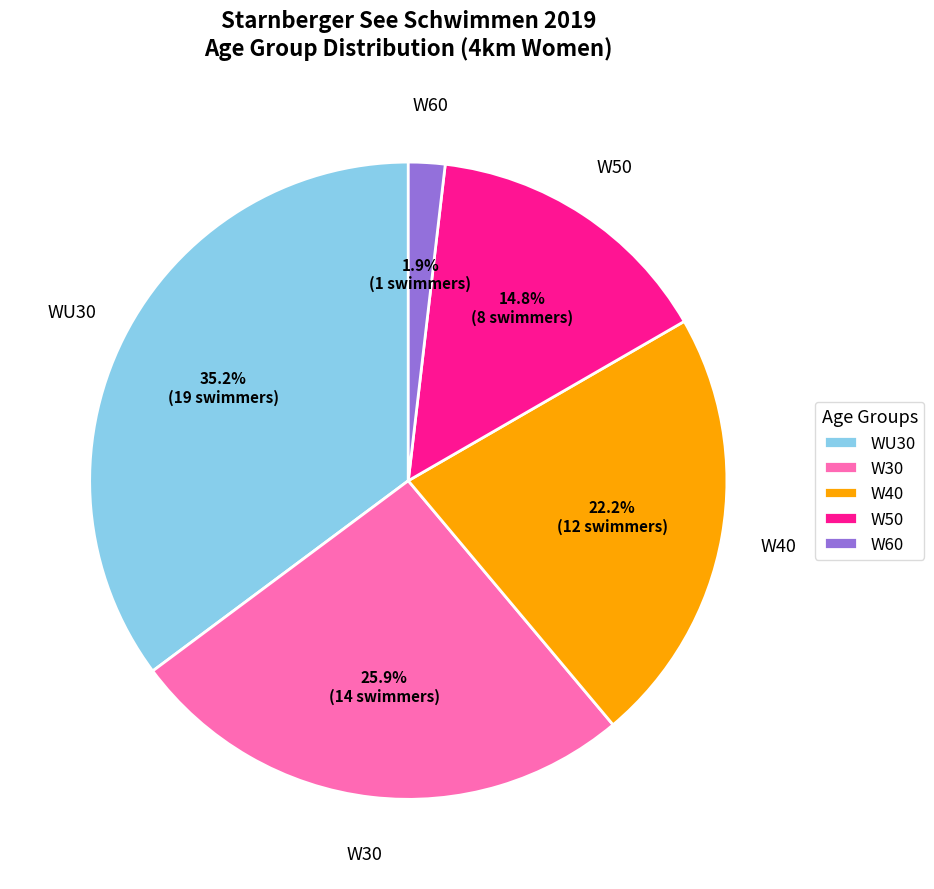

Rank the categories by value from lowest to highest.

W60, W50, W40, W30, WU30